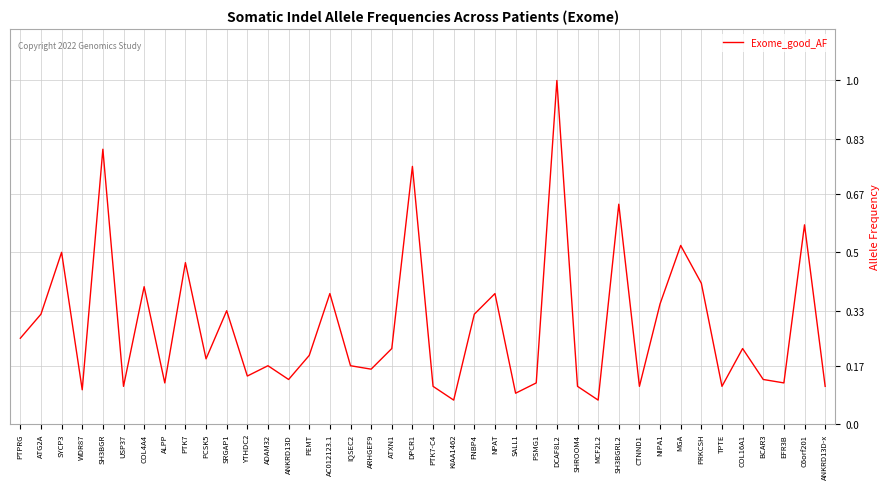

What is the greatest value displayed?

1.0